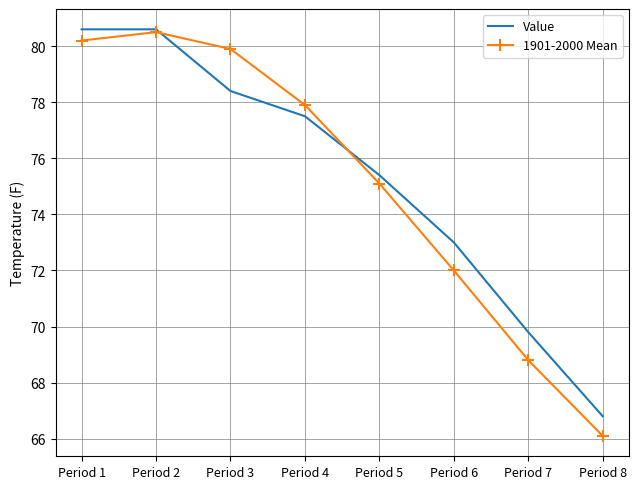

How many intersections are there between Value and 1901-2000 Mean?

2